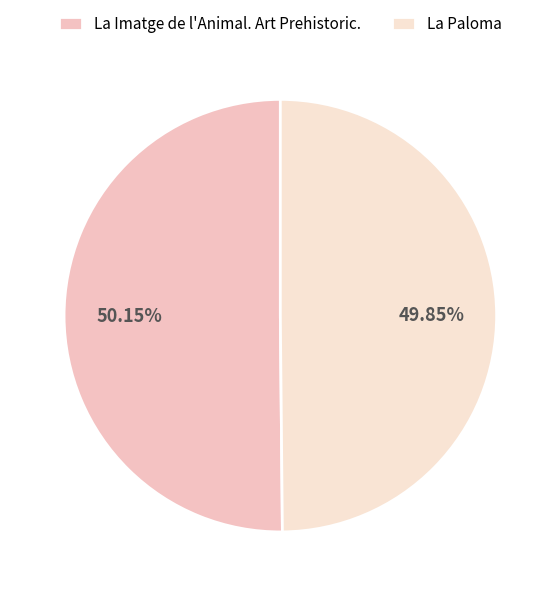

Approximately how many times larger is the value at La Imatge de l'Animal. Art Prehistoric. compared to La Paloma?

1.0